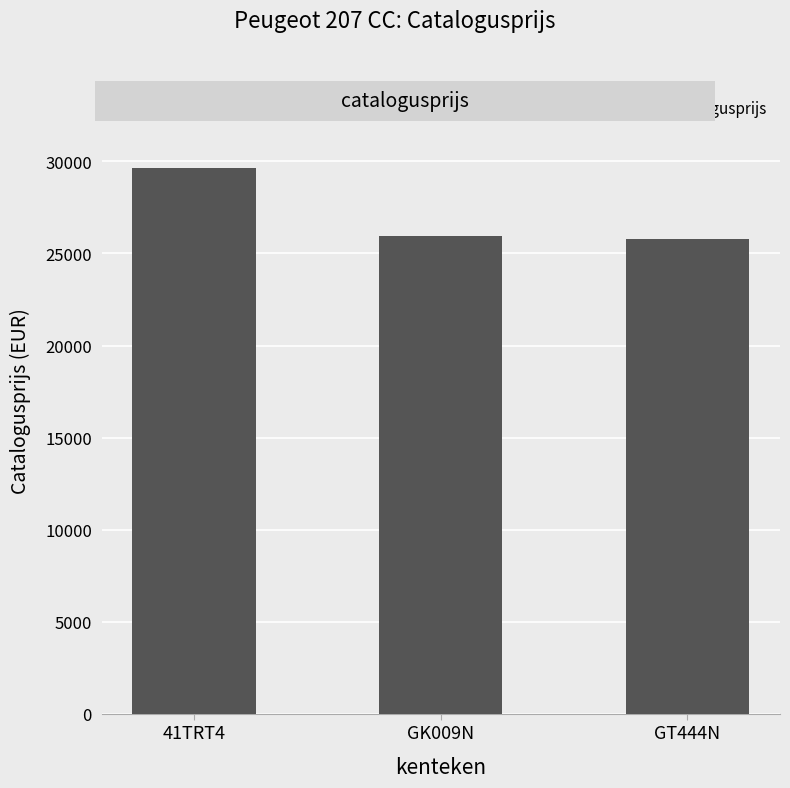

What is the change in value from GK009N to GT444N?

-149